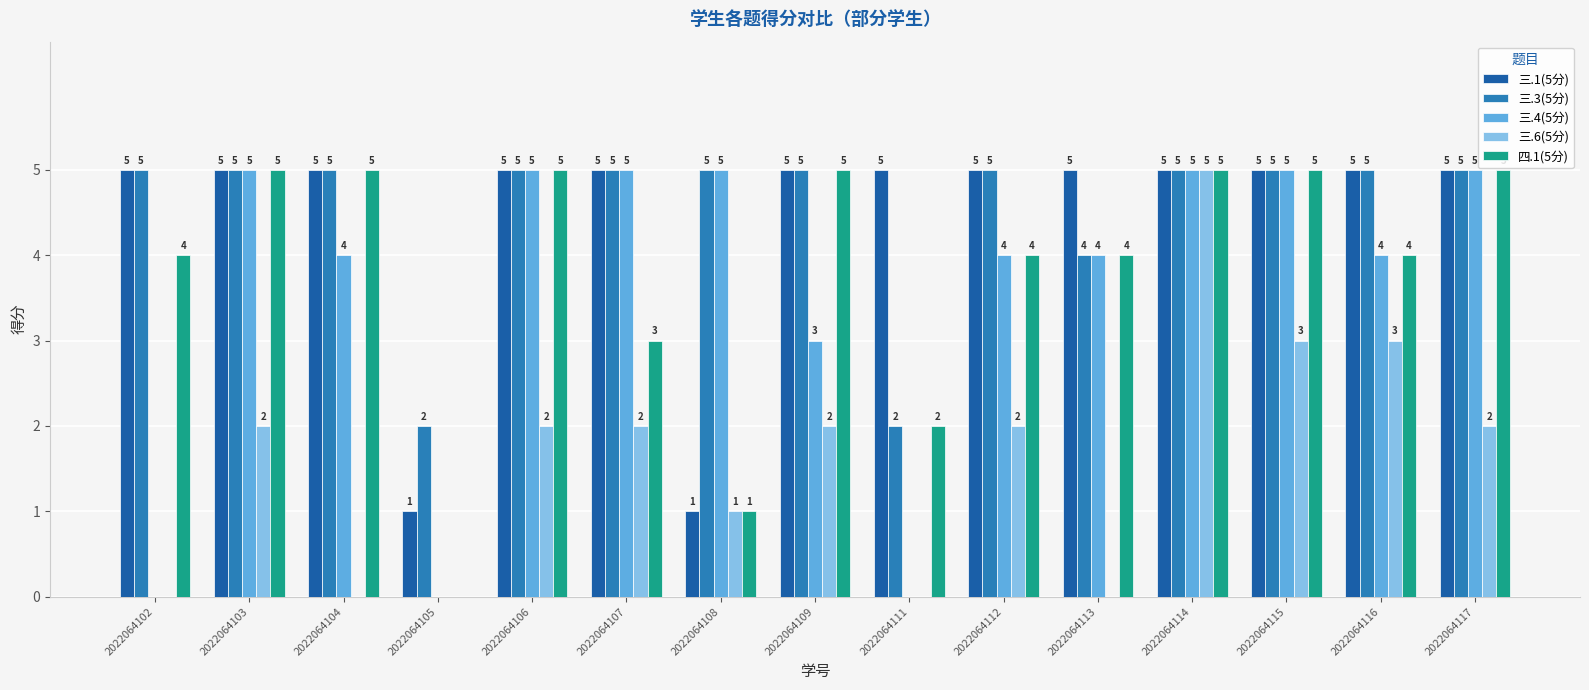

Between 2022064115 and 2022064117, which series saw the biggest shift?

三.6(5分)